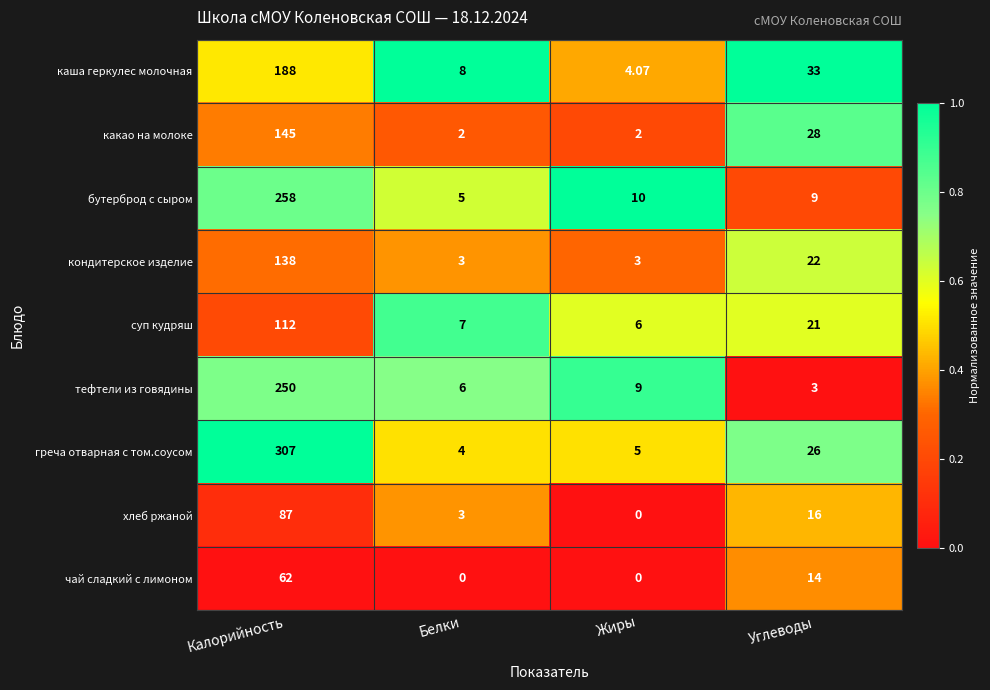

What is the total value across all series at Жиры?

39.1